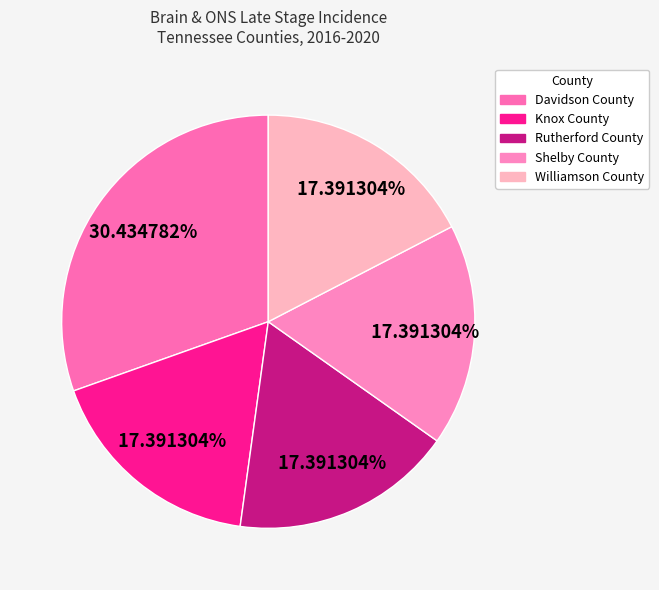

What is the change in value from Davidson County to Knox County?

-3